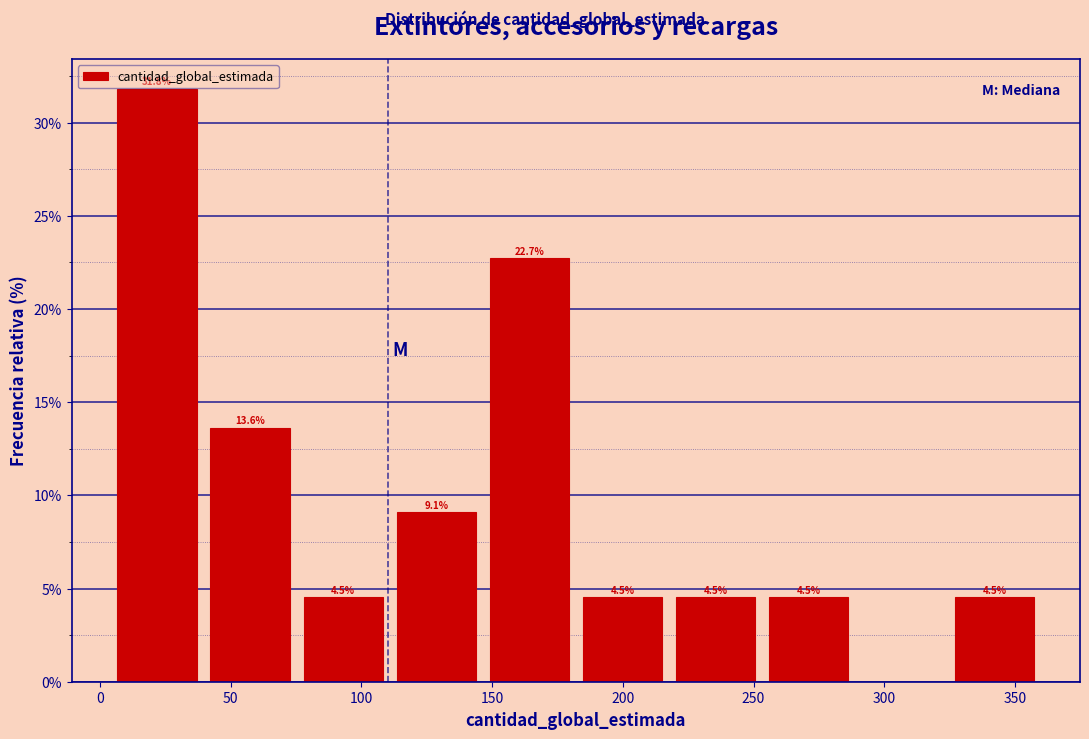

Over which range of the x-axis is the bar tallest?

5 to 40